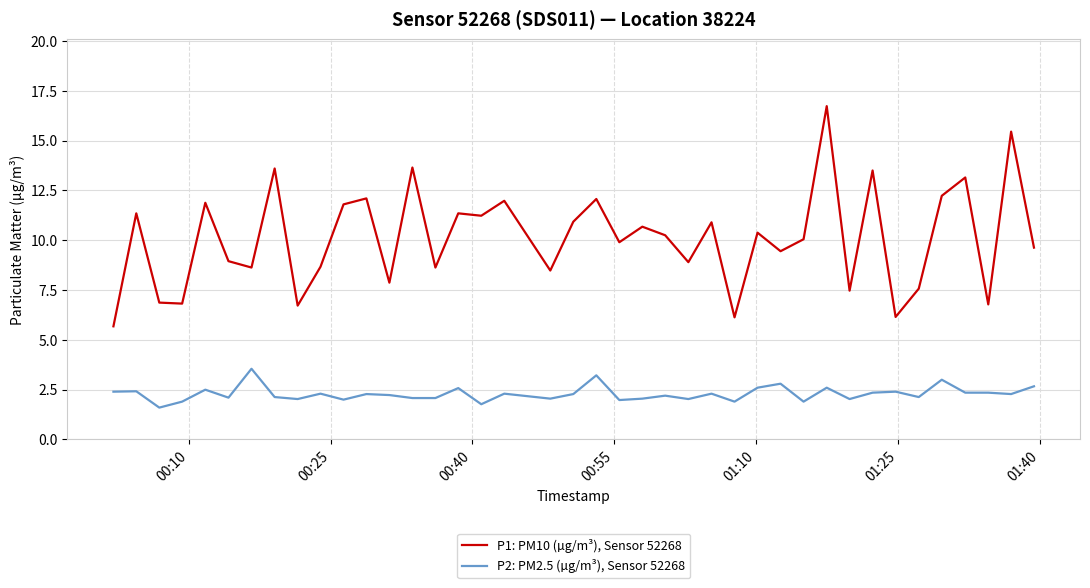

True or false: P1: PM10 (µg/m³), Sensor 52268 and P2: PM2.5 (µg/m³), Sensor 52268 cross at least once.

False